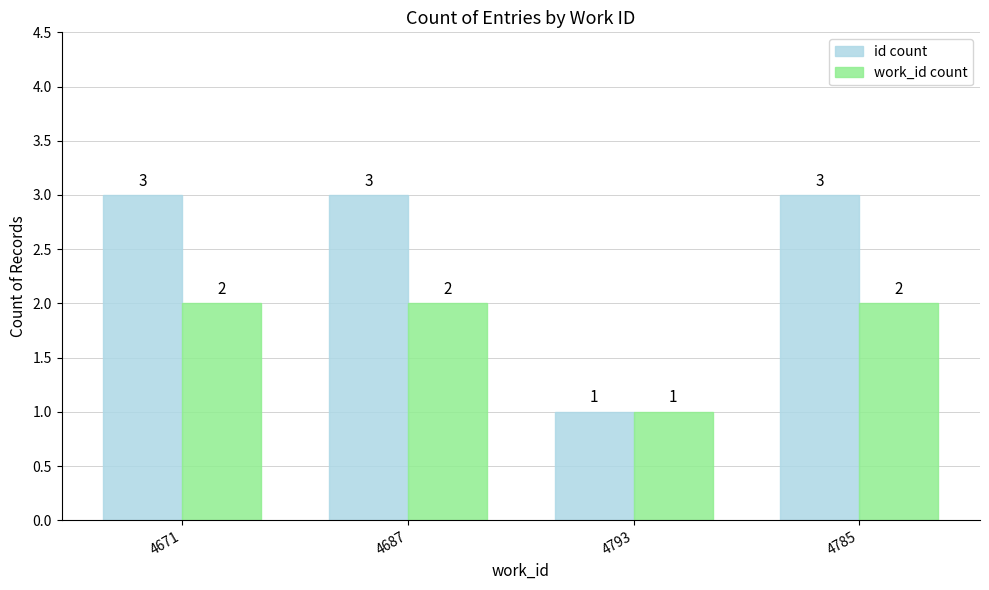

Is the value of id count at 4785 greater than the value of work_id count at 4793?

Yes